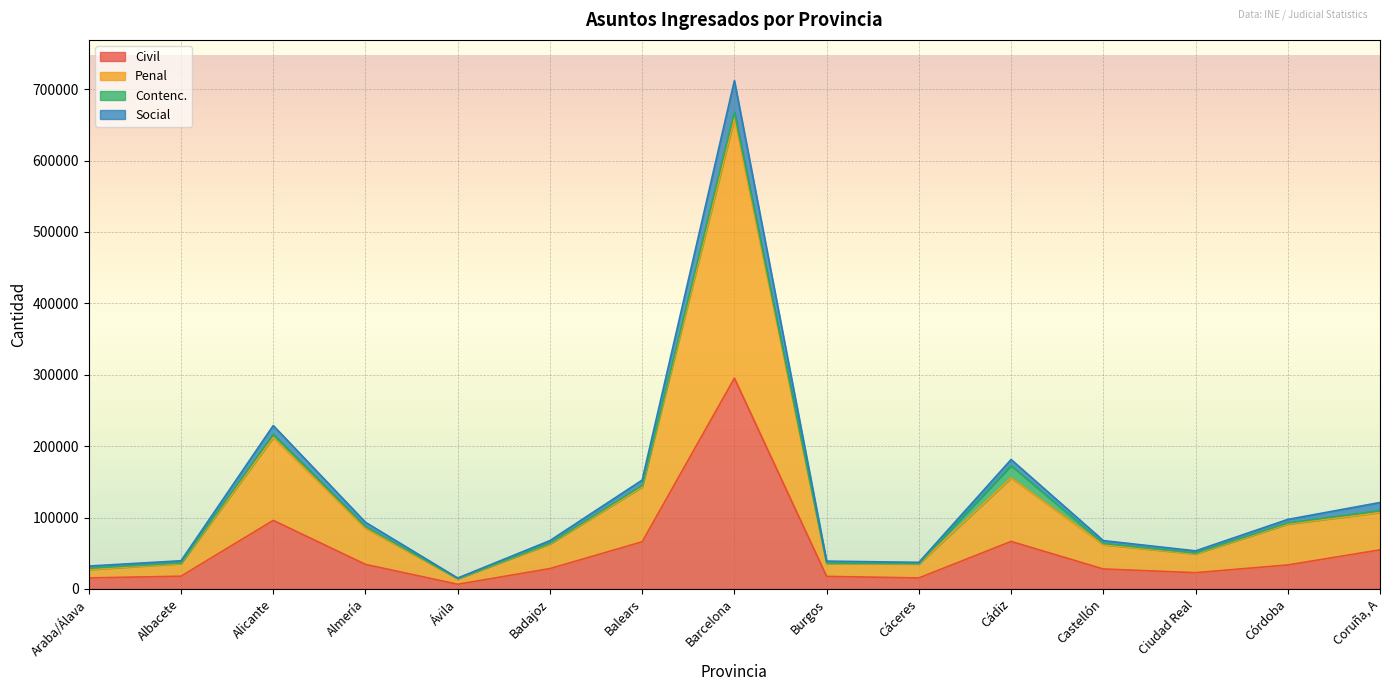

At which category is the sum across all series the highest?

Barcelona